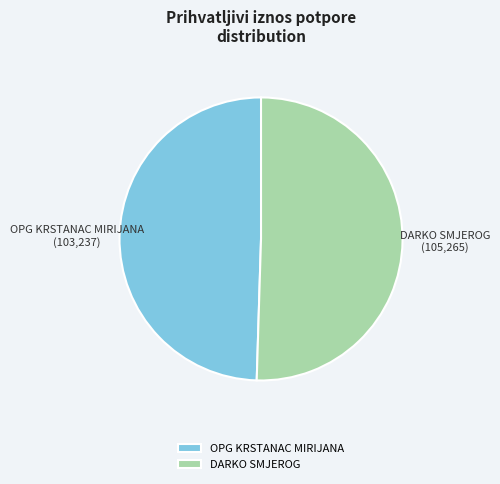

What is the ratio of the value at OPG KRSTANAC MIRIJANA to the value at DARKO SMJEROG?

1.0